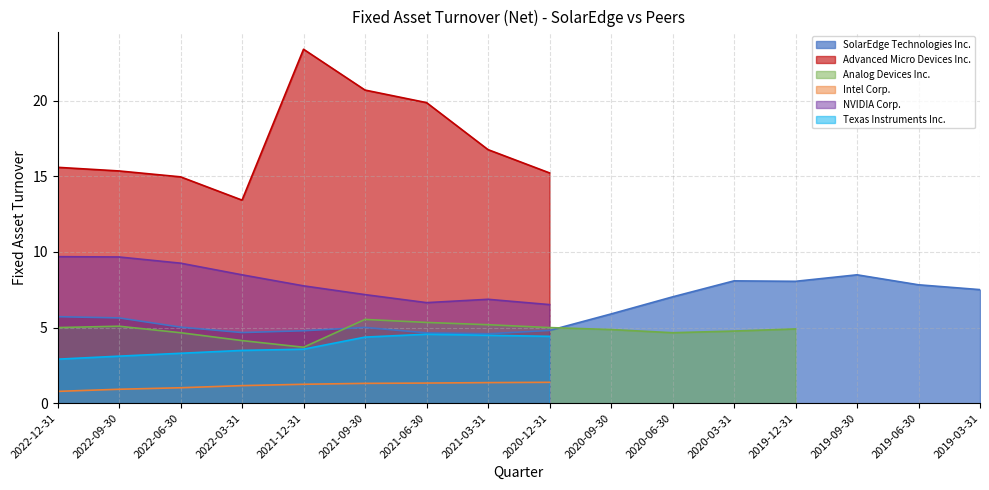

The SolarEdge Technologies Inc. series shows 6.9 at 2021-09-30. True or false?

False